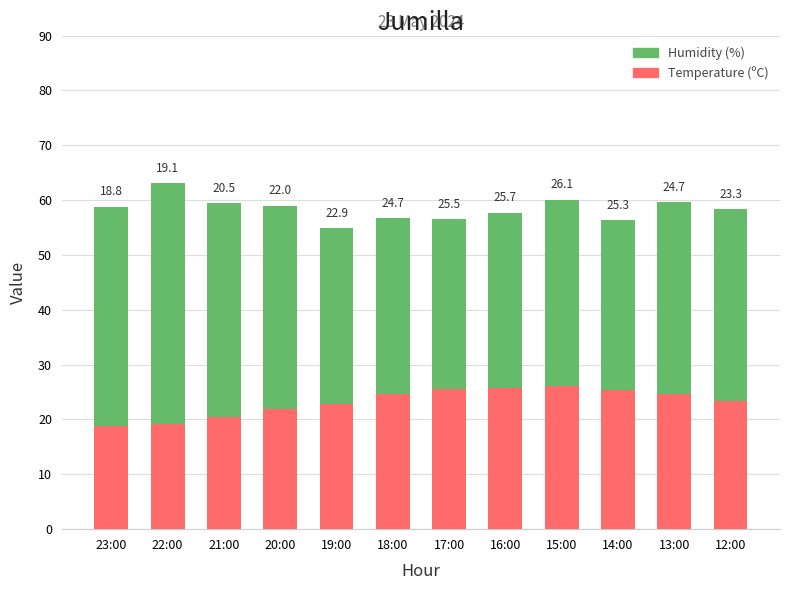

Reading left to right, list the values for the Temperature (ºC) series.

18.8	19.1	20.5	22.0	22.9	24.7	25.5	25.7	26.1	25.3	24.7	23.3